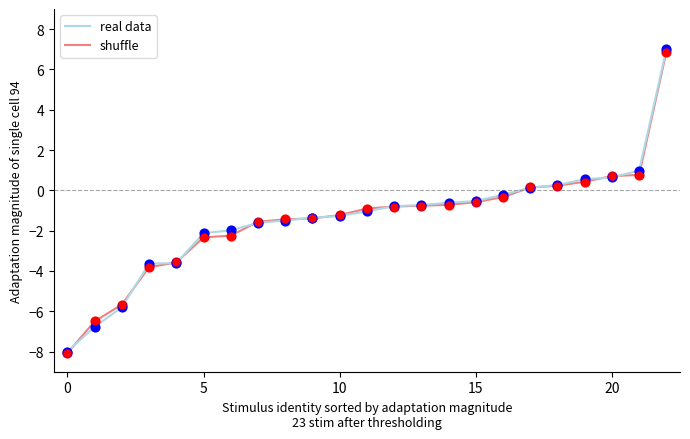

Which series has the largest range (max minus min)?

real data